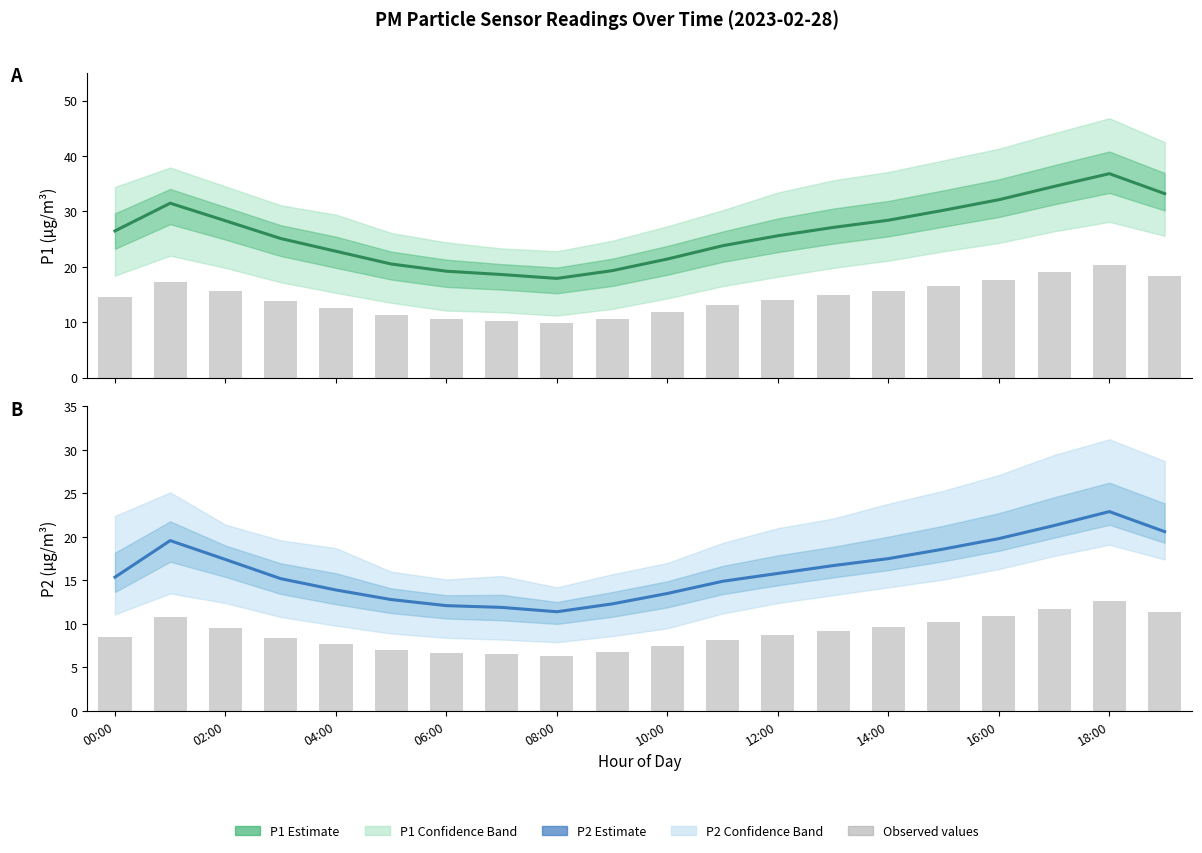

Where does the P1 bar series first go above 14?

00:00